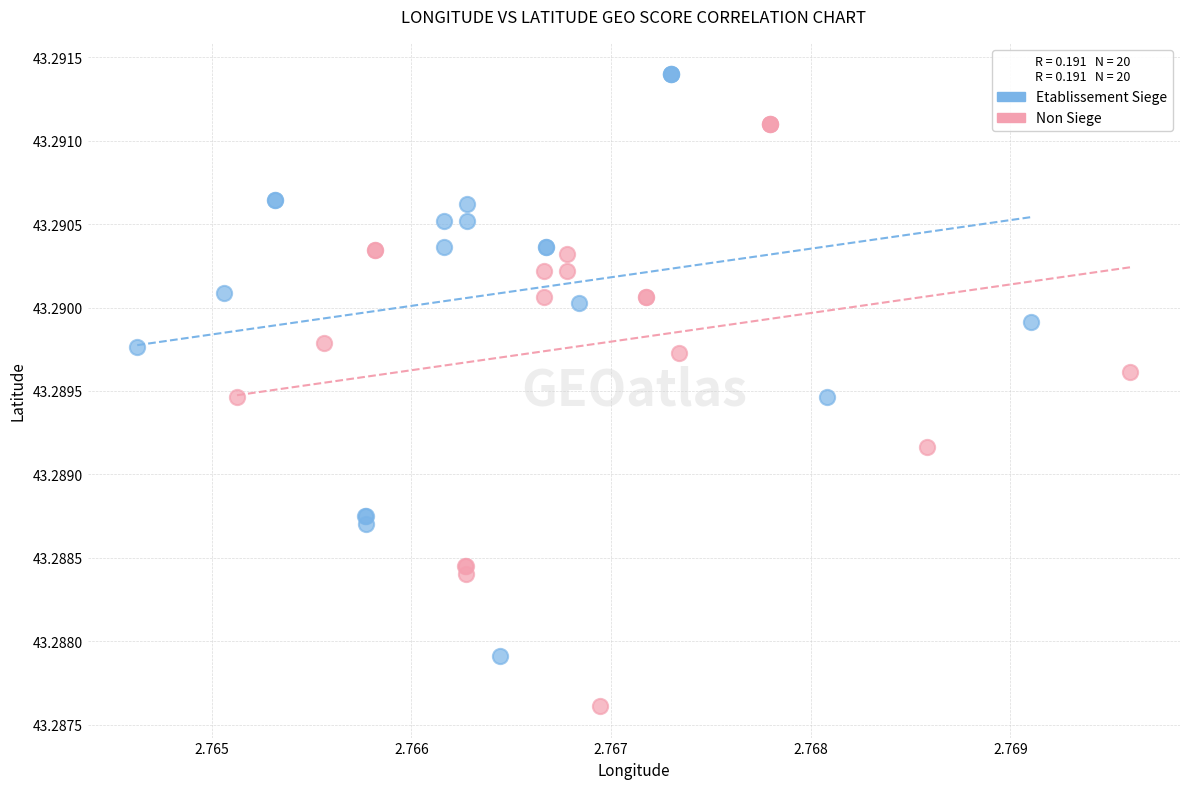

Which series reaches the minimum Y coordinate?

Non Siege